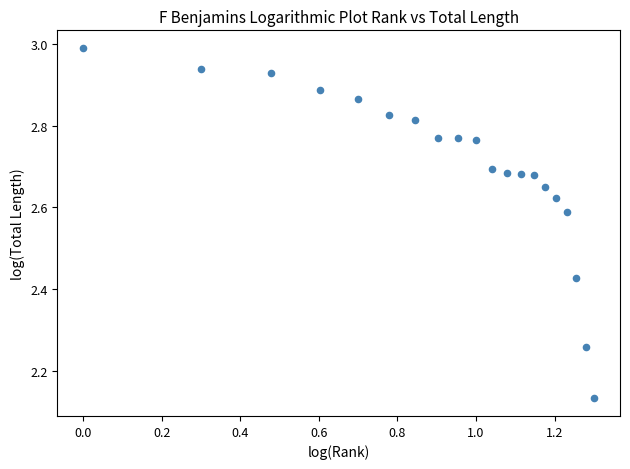

Count the number of points in this scatter plot.

20